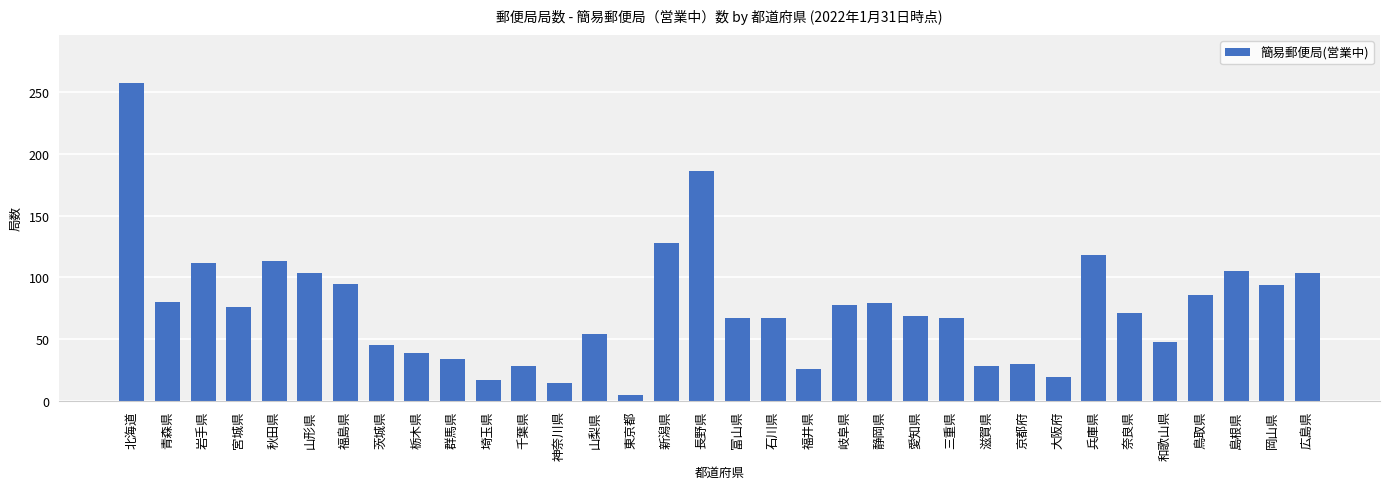

True or false: the data shows 45 at 京都府.

False